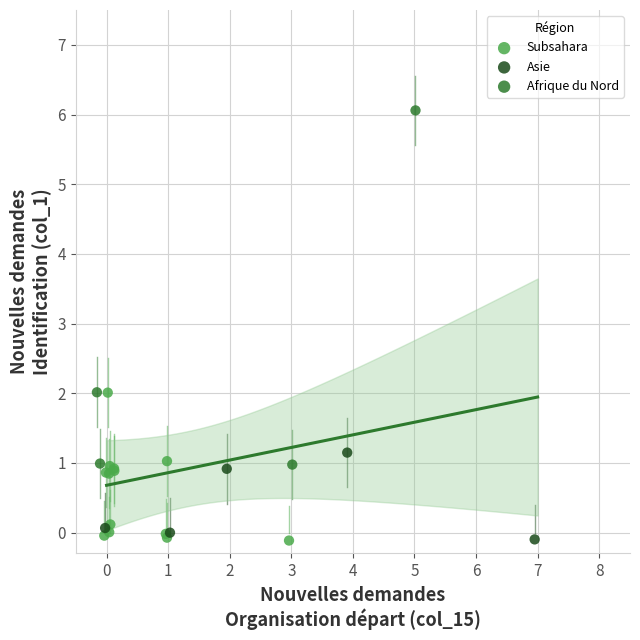

Which series has the widest spread of Y values?

Afrique du Nord